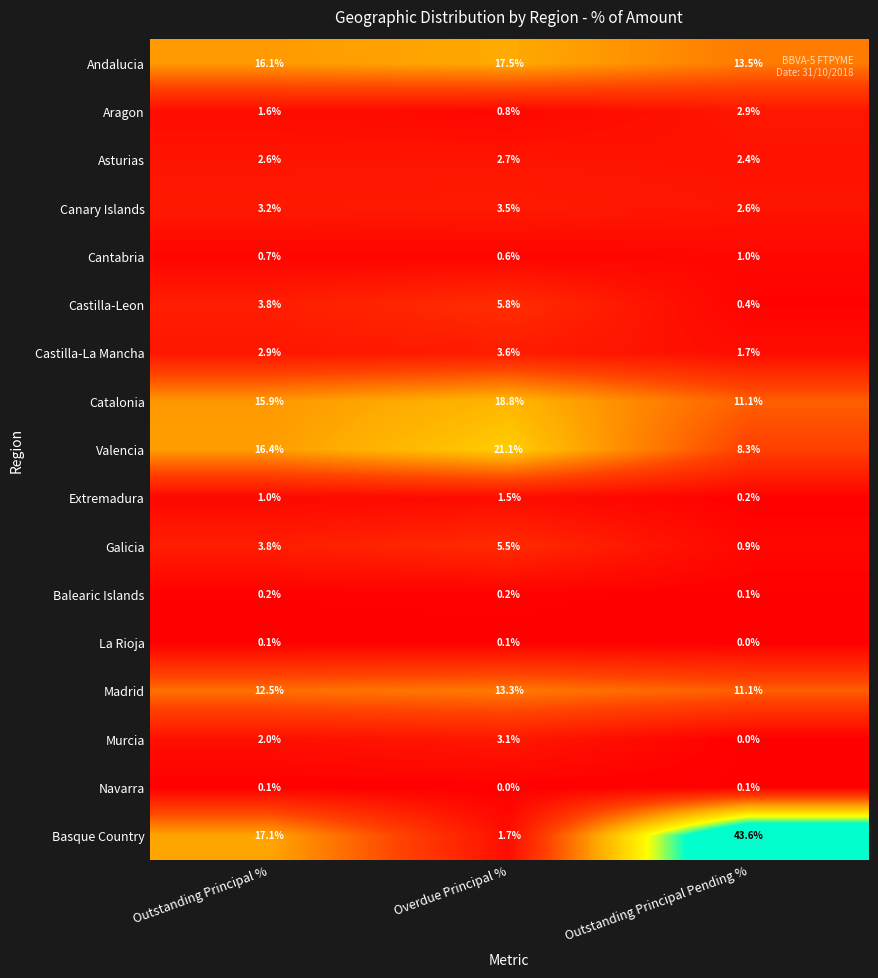

What is the spread (max minus min) of values at Outstanding Principal Pending %?

43.6